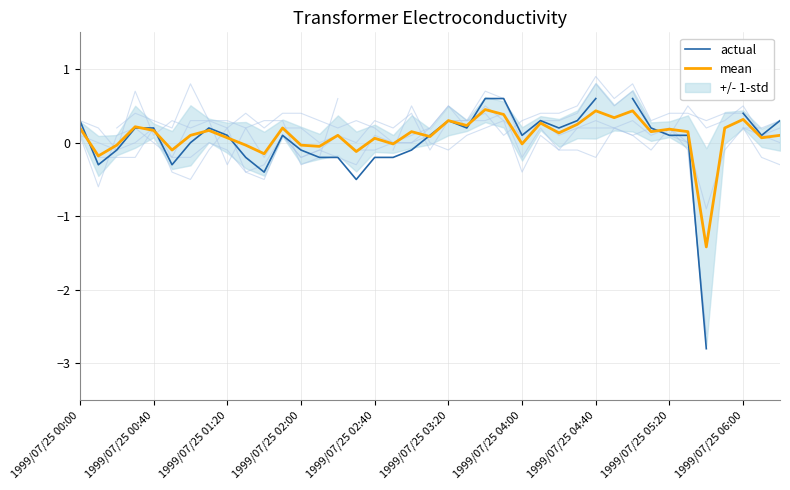

Between 18 and 37, which is larger?

37